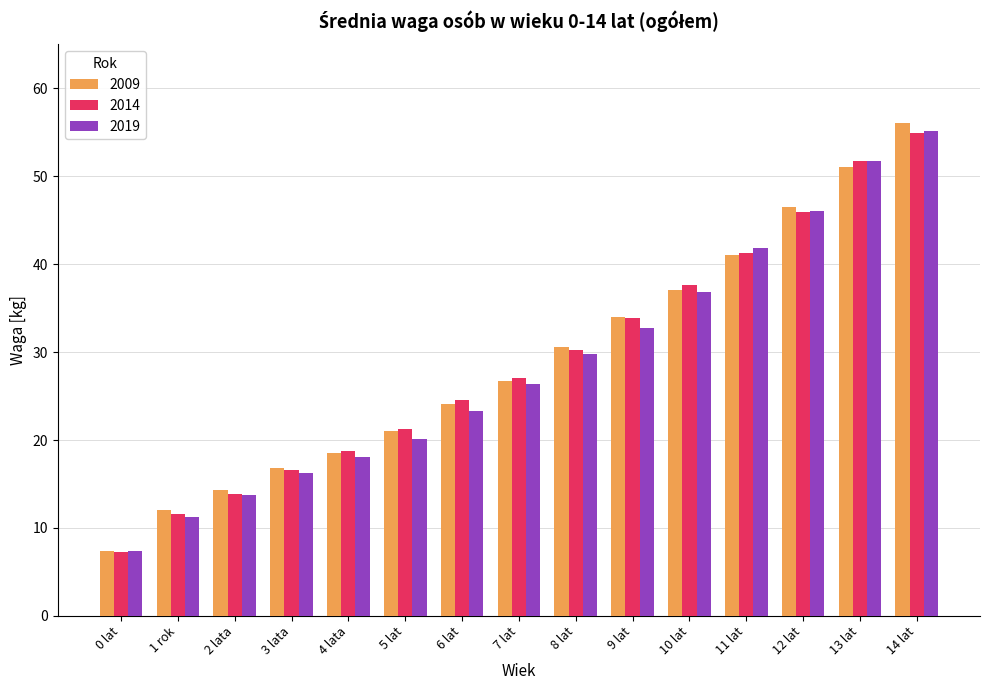

Is the value of 2009 at 3 lata greater than the value of 2014 at 7 lat?

No